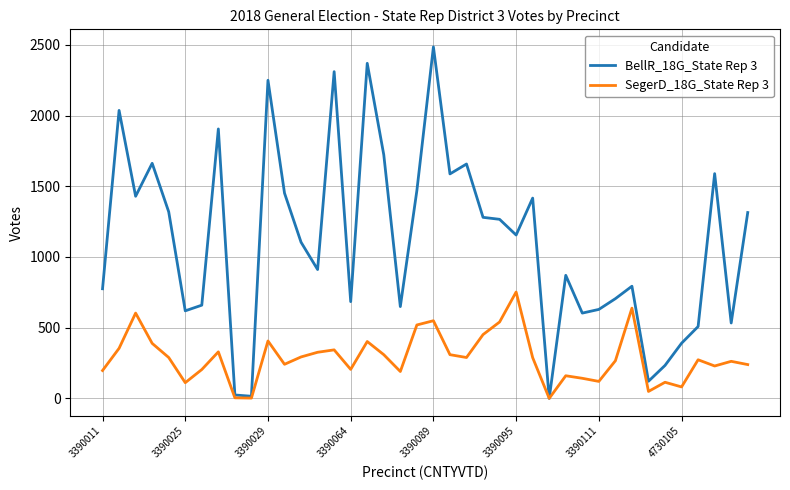

List the series in order of their overall mean, highest first.

BellR_18G_State Rep 3, SegerD_18G_State Rep 3